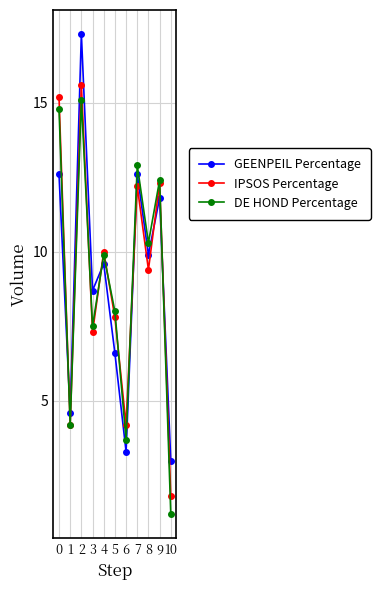

Reading left to right, what are all the values shown in this chart?

GEENPEIL Percentage: 0=12.6	1=4.6	2=17.3	3=8.7	4=9.6	5=6.6	6=3.3	7=12.6	8=9.9	9=11.8	10=3.0
IPSOS Percentage: 0=15.2	1=4.2	2=15.6	3=7.3	4=10.0	5=7.8	6=4.2	7=12.2	8=9.4	9=12.3	10=1.8
DE HOND Percentage: 0=14.8	1=4.2	2=15.1	3=7.5	4=9.9	5=8.0	6=3.7	7=12.9	8=10.3	9=12.4	10=1.2